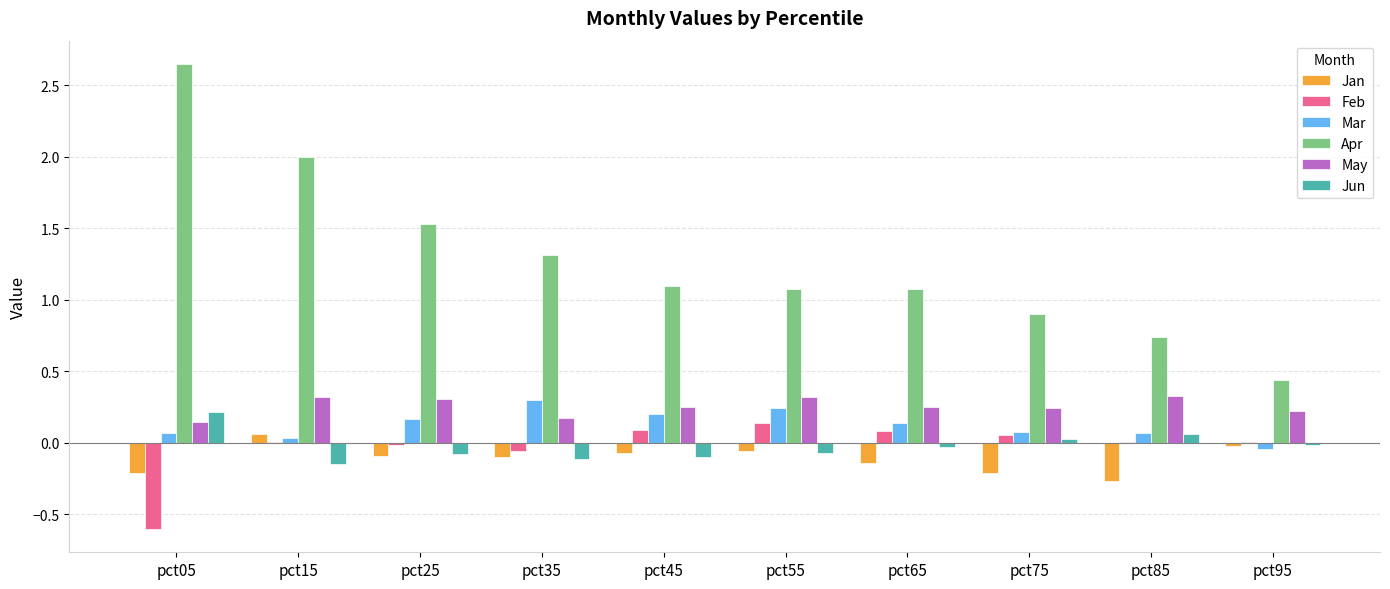

How many distinct data groups are displayed?

6